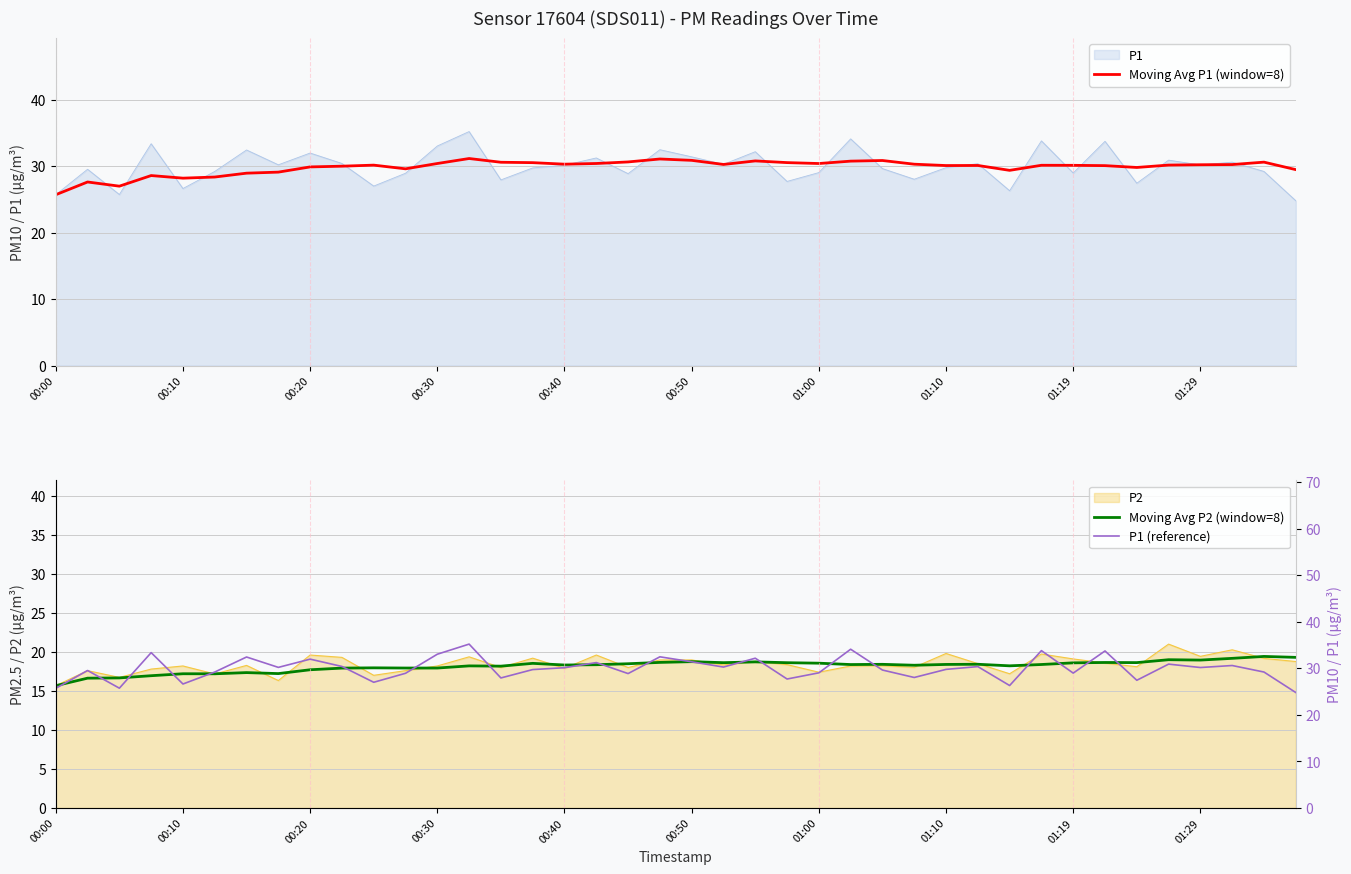

True or false: P1 has a value of 17.6 at 00:50.

False